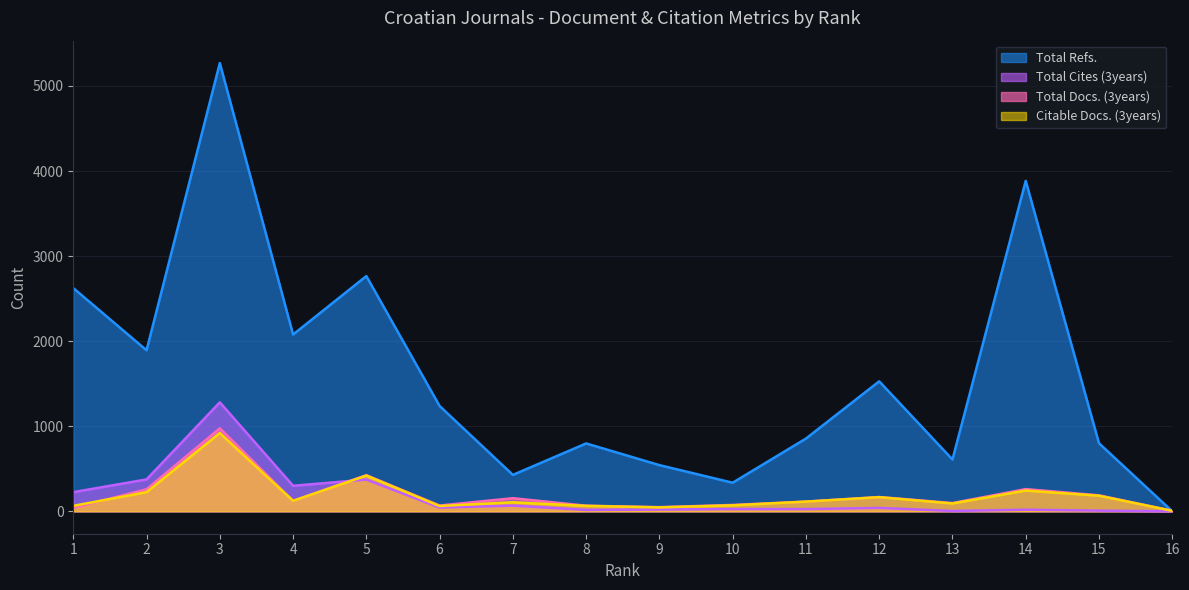

What is the sum of the Total Cites (3years) values at 6 and 14?

63